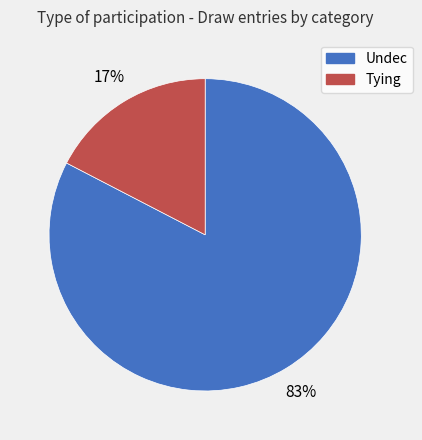

To the nearest percent, what portion does Undec represent?

83%